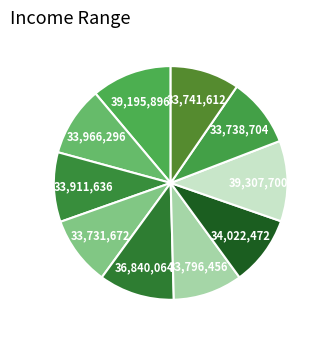

Is there any slice that represents more than half of the pie?

No